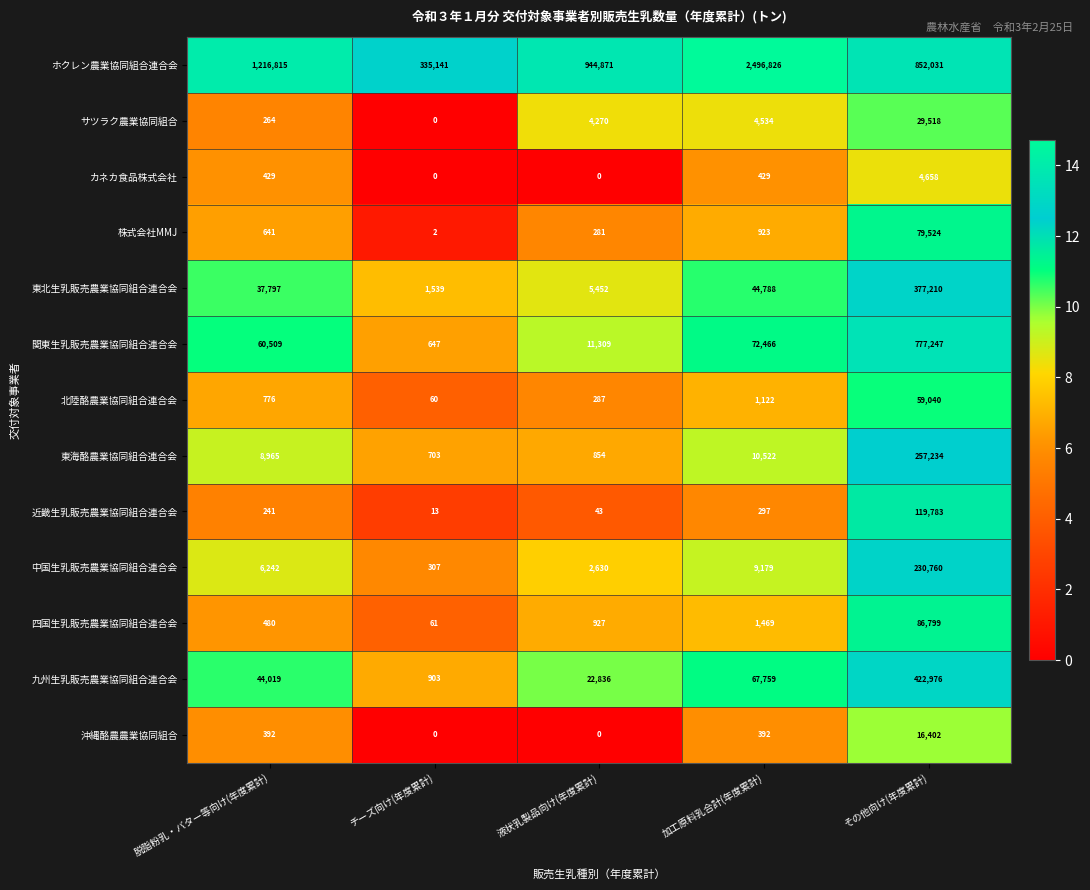

How many series are shown in this chart?

13